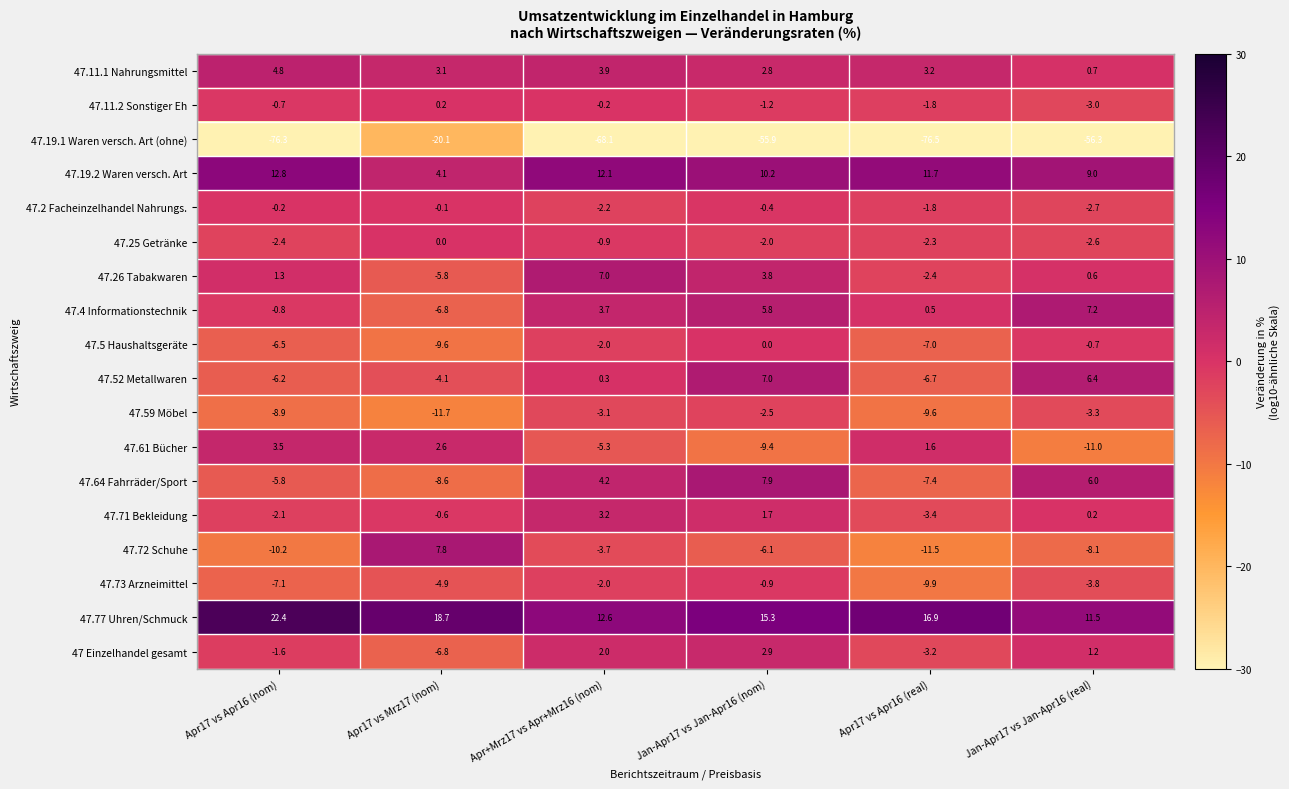

What is the difference between the maximum and minimum values in the 47.52 Metallwaren series?

13.7